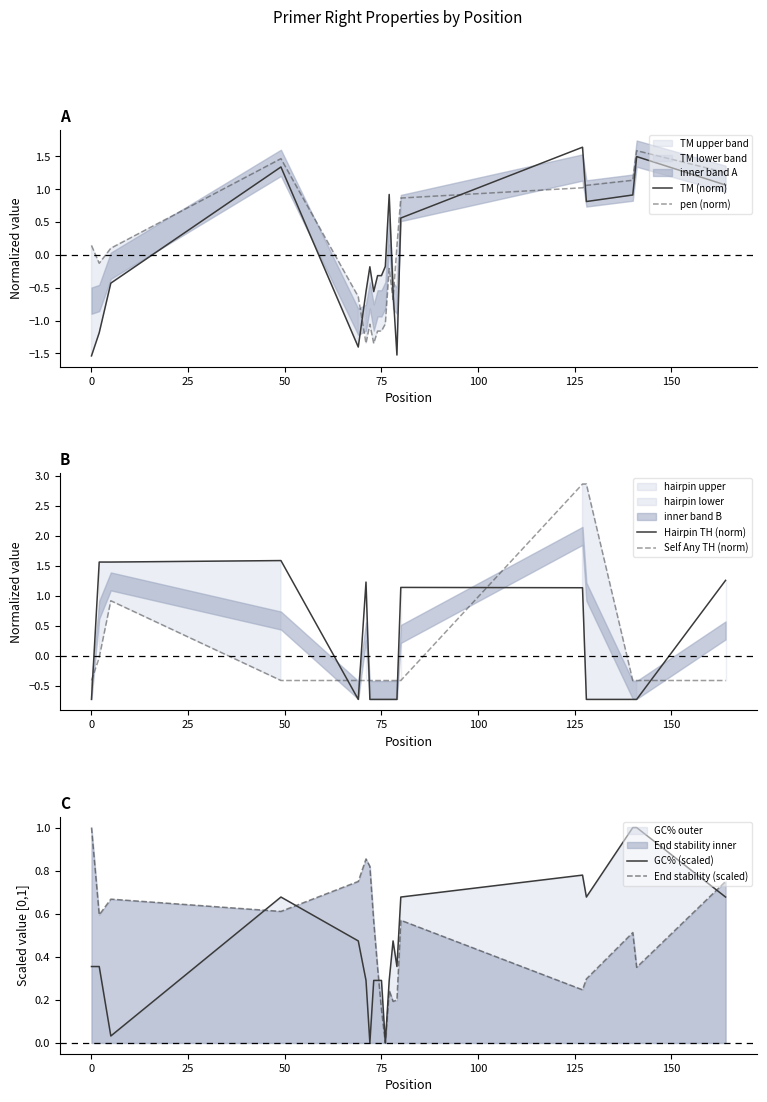

True or false: TM (norm) and pen (norm) cross at least once.

True